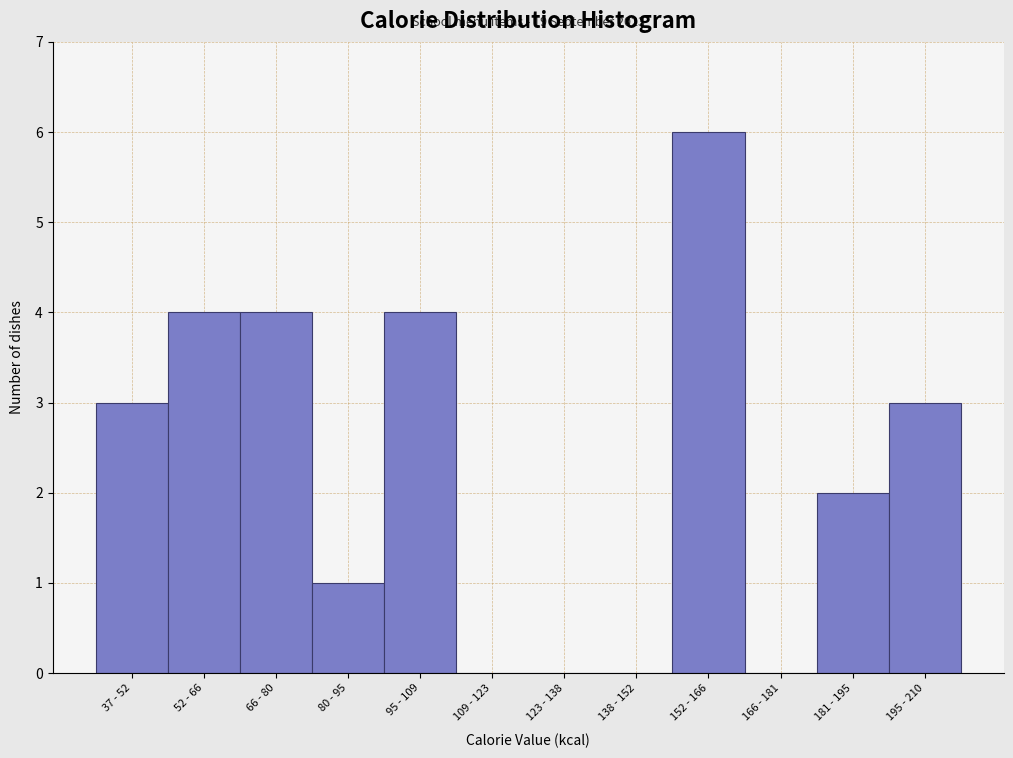

Reading left to right, extract all data points from this chart.

37 - 52=3	52 - 66=4	66 - 80=4	80 - 95=1	95 - 109=4	109 - 123=0	123 - 138=0	138 - 152=0	152 - 166=6	166 - 181=0	181 - 195=2	195 - 210=3